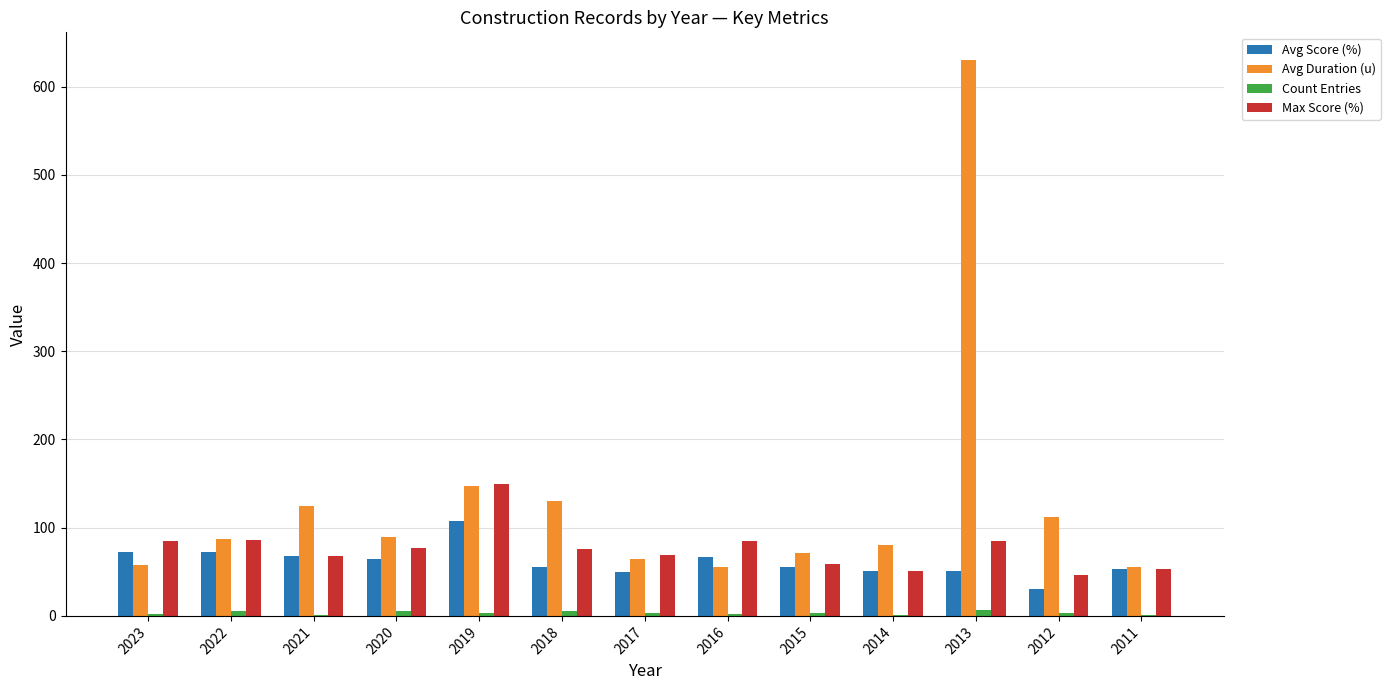

What value does the Avg Duration (u) series have at 2023?

57.5